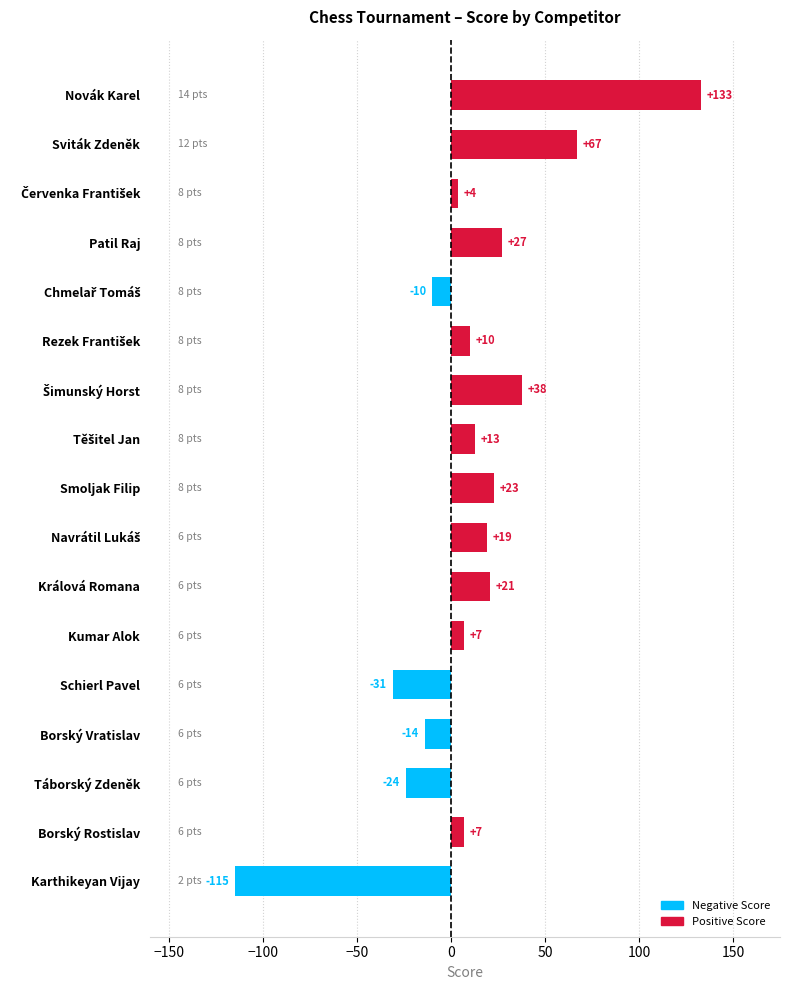

What is the change in value from Sviták Zdeněk to Patil Raj?

-40